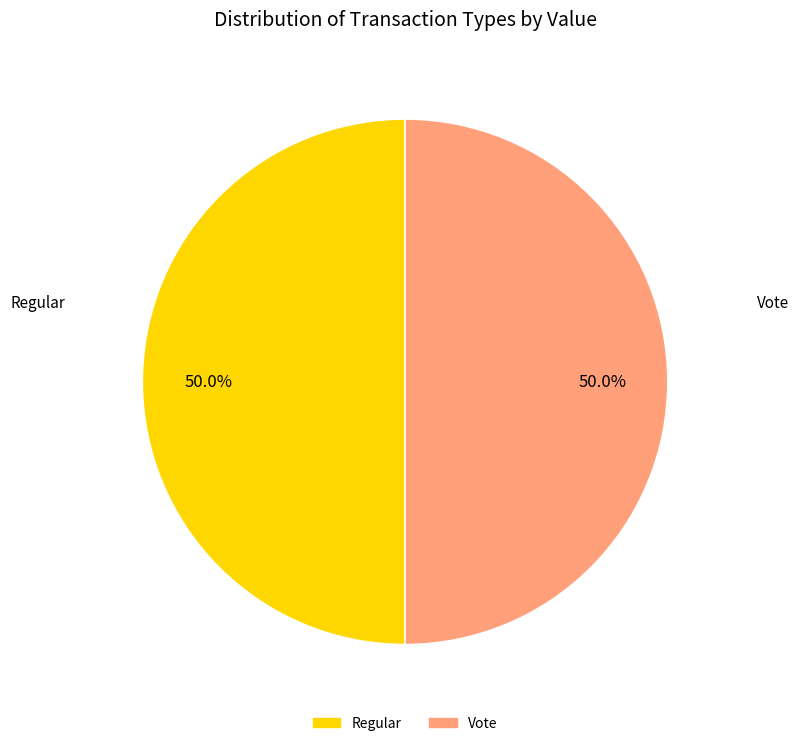

How many slices are in this pie chart?

2